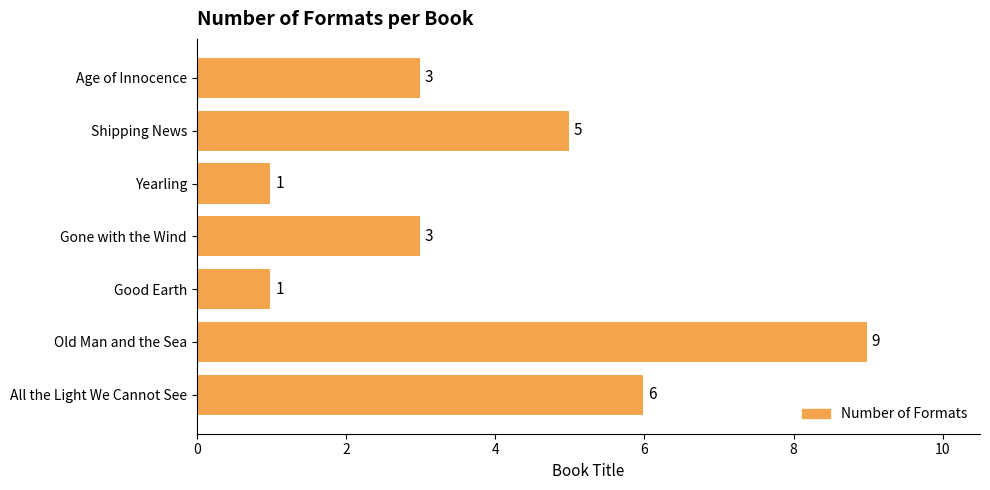

The chart shows a value of 6 at All the Light We Cannot See. True or false?

True